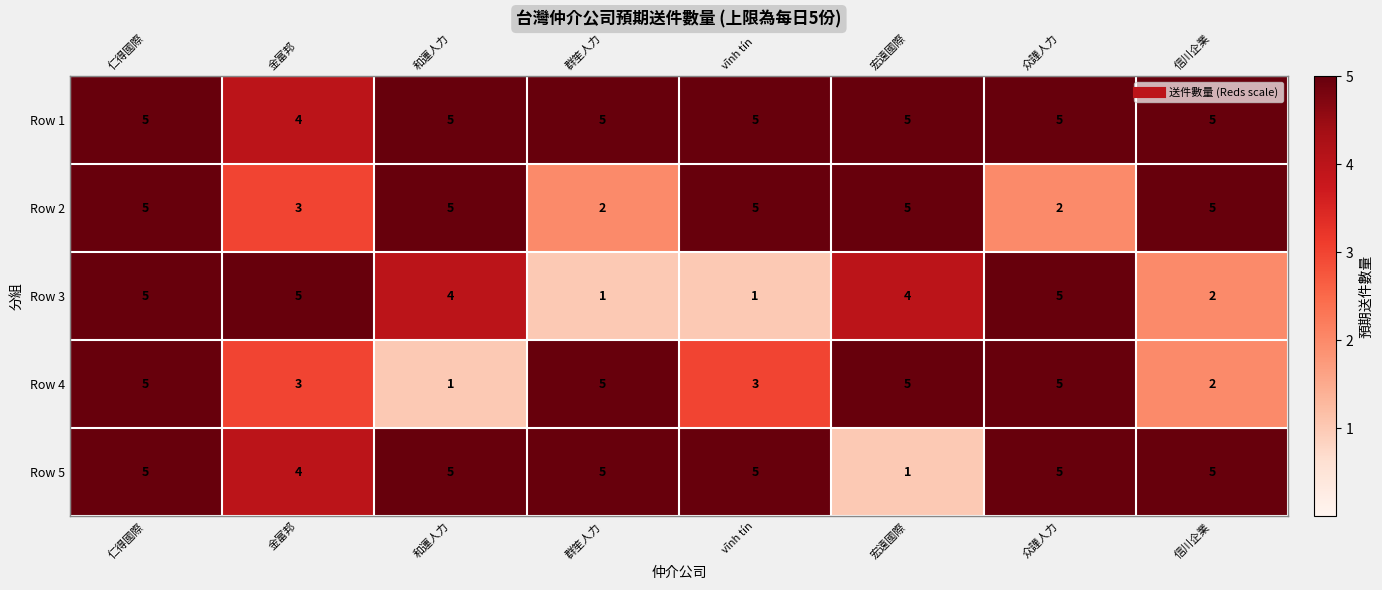

At how many categories does at least one series exceed 4?

8